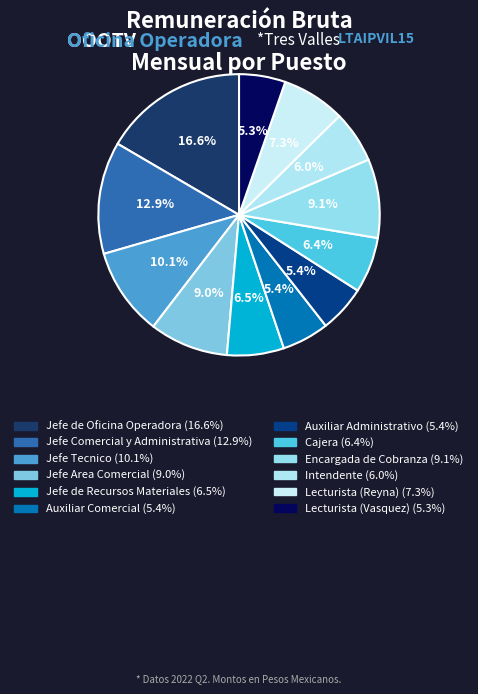

Which category has the biggest portion of the pie?

Jefe de Oficina Operadora